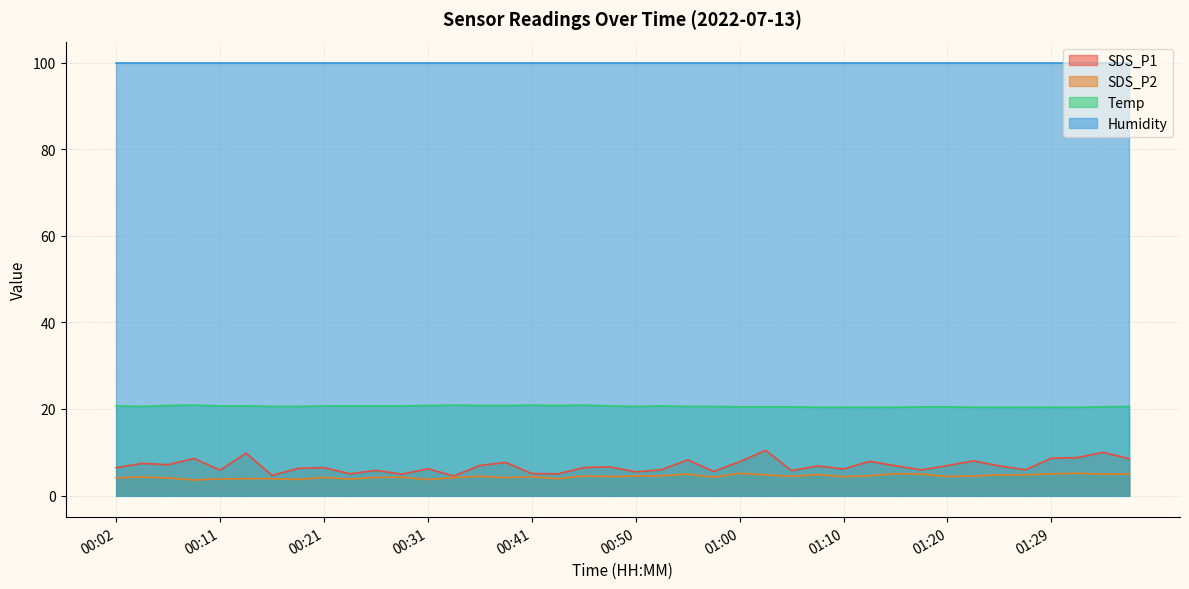

What is the maximum value for Humidity?

99.9